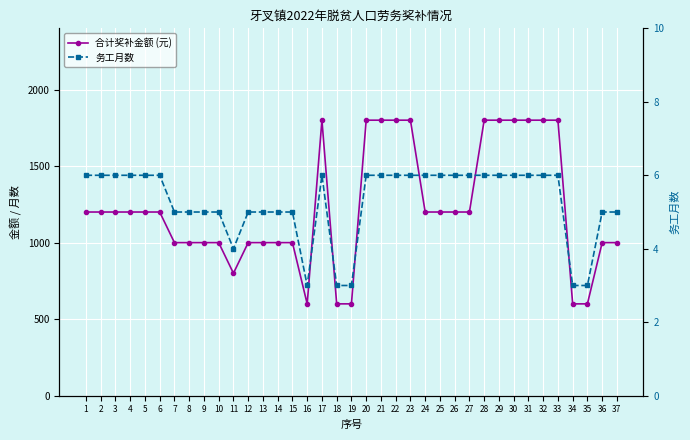

Which series has the largest range (max minus min)?

合计奖补金额 (元)